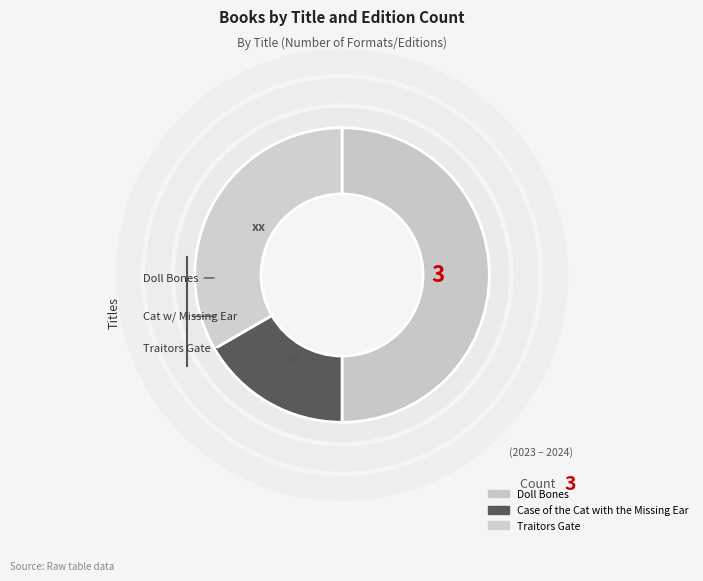

Which slice is the largest?

Doll Bones